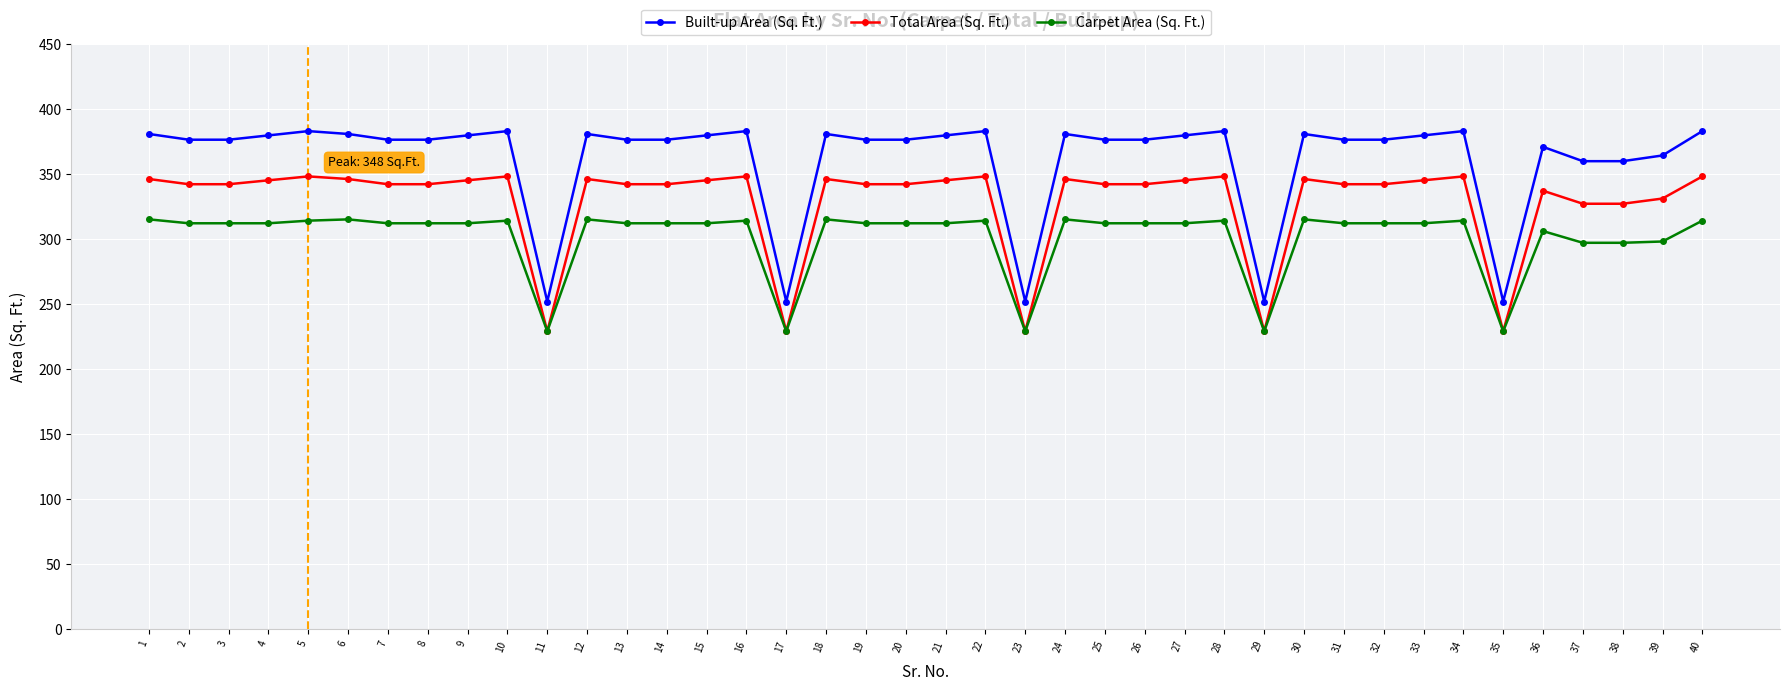

The value of Total Area (Sq. Ft.) at 20 is 342.0. True or false?

True